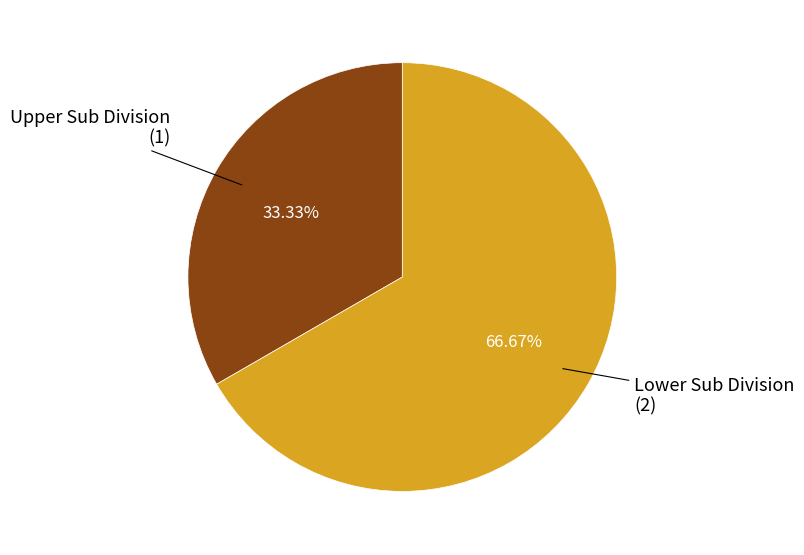

Is there any slice that represents more than half of the pie?

Yes